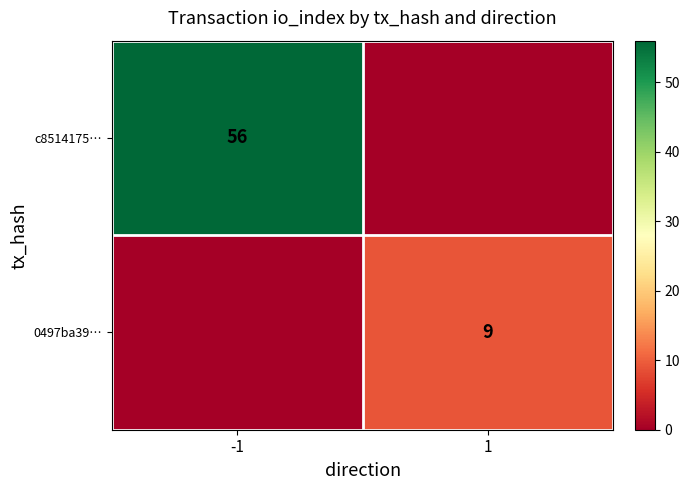

True or false: c8514175… has a value of 91 at -1.

False